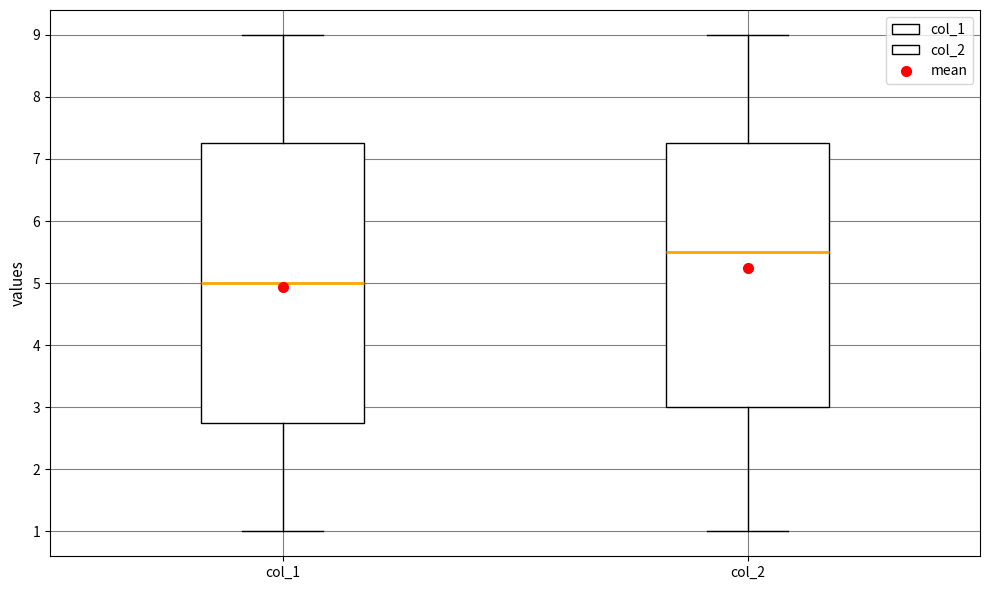

Which box has the lowest median line?

col_1